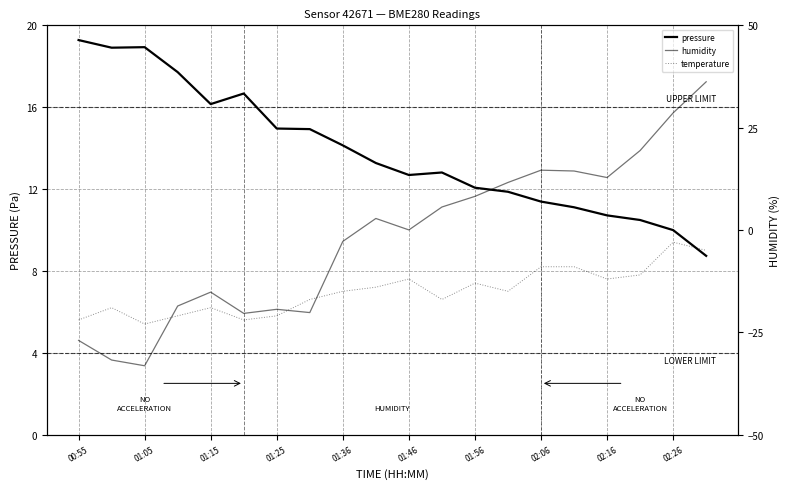

List the series in order of their peak value, lowest first.

temperature, pressure, humidity